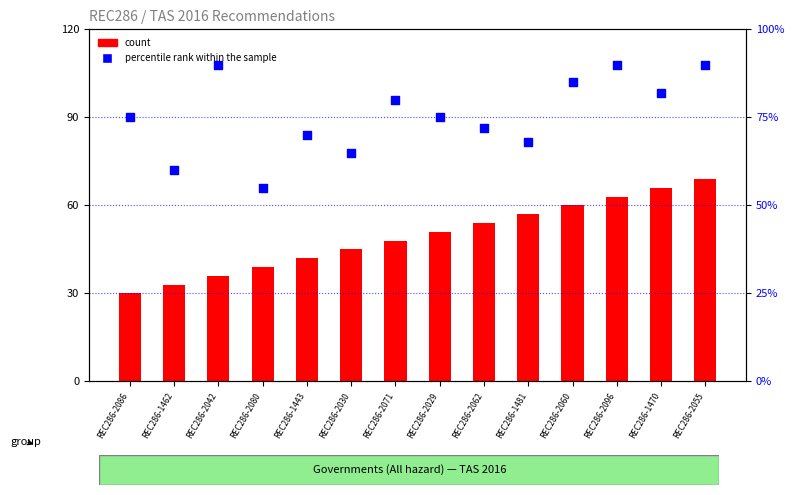

Which series contains the lowest Y value?

count